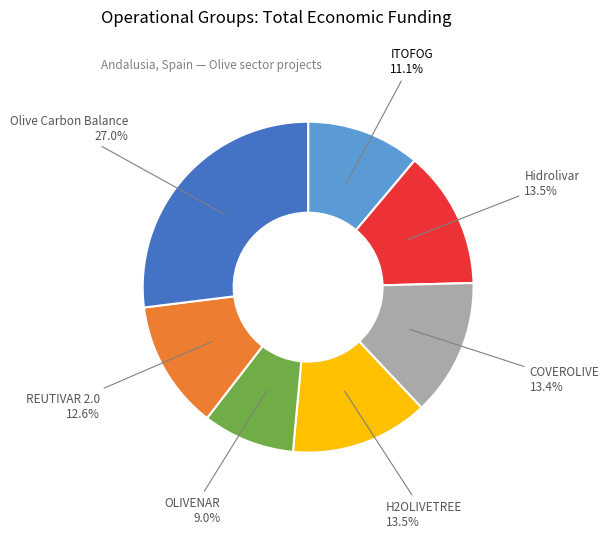

What is the largest slice in the pie chart?

Olive Carbon Balance